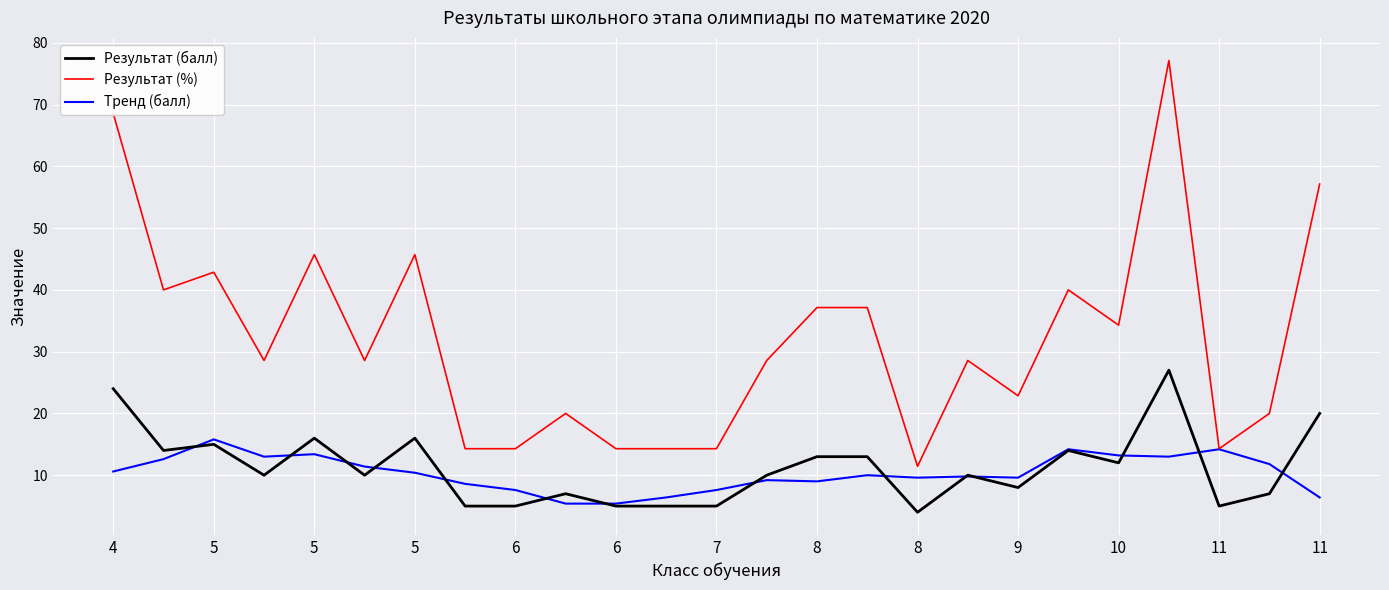

What is the lowest value of the Результат (%) series?

11.4